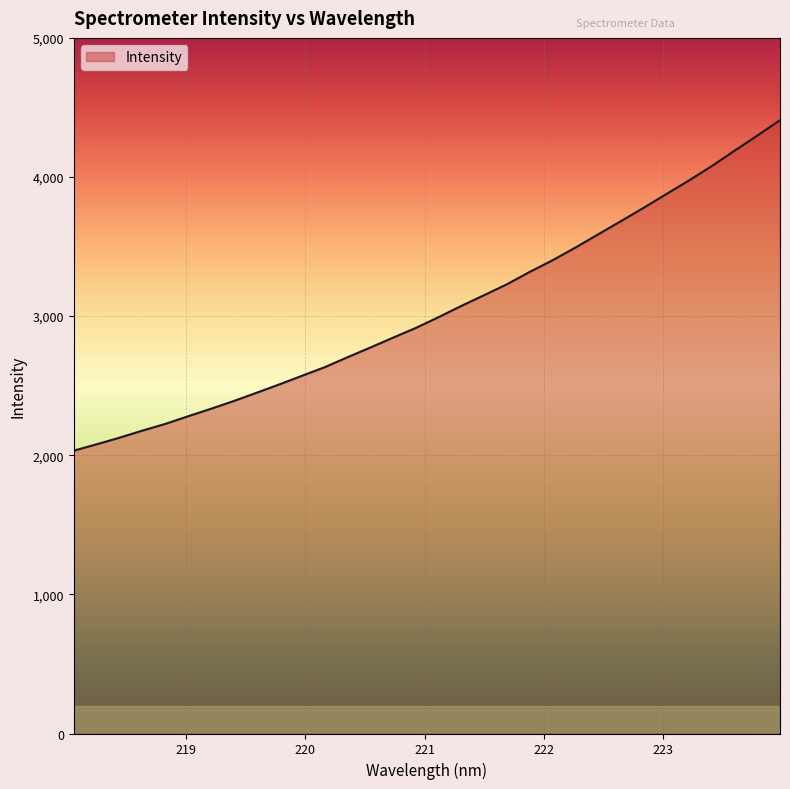

What is the maximum value shown in the chart?

4408.3